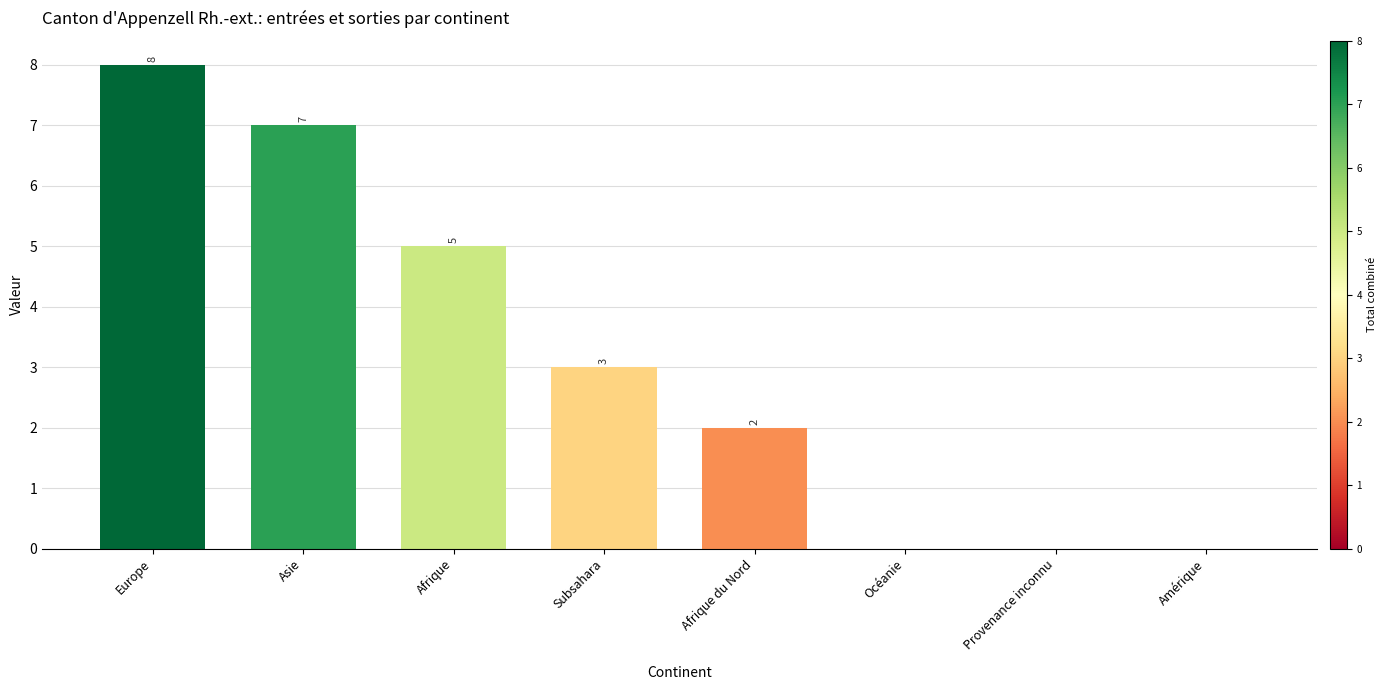

Which label corresponds to the largest value in the chart?

Europe